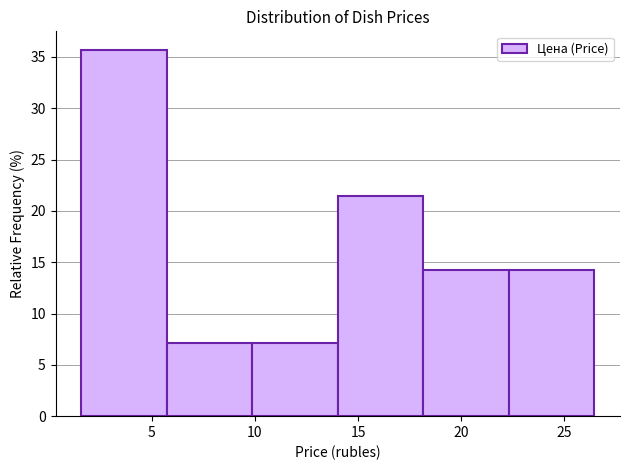

Reading left to right, list every bar in this chart as the range it spans on the x-axis followed by its height. Neither the bar edges nor the heights are printed on the chart, so give them approximately, as read against the axes.

1.5 to 5.5: 35.5
5.5 to 10.0: 7.0
10.0 to 14.0: 7.0
14.0 to 18.0: 21.5
18.0 to 22.5: 14.5
22.5 to 26.5: 14.5